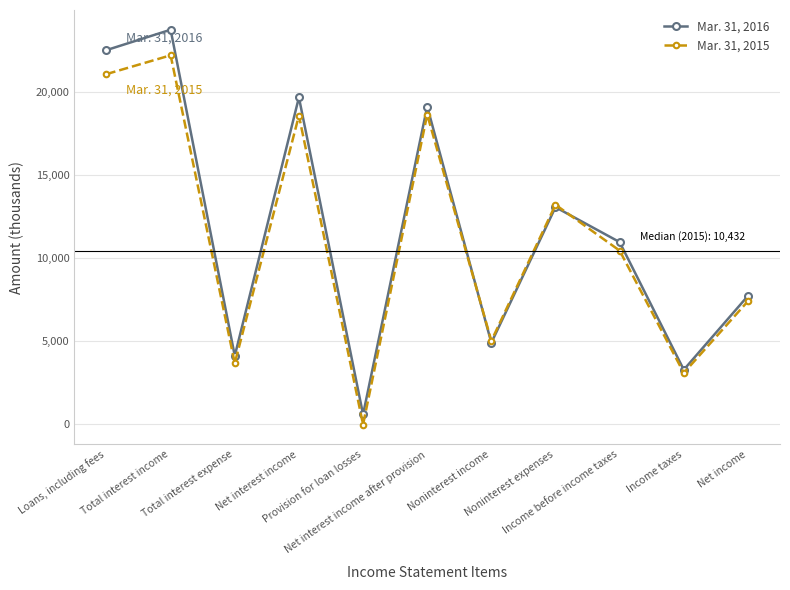

The value of Mar. 31, 2015 at Total interest income is 8230. True or false?

False